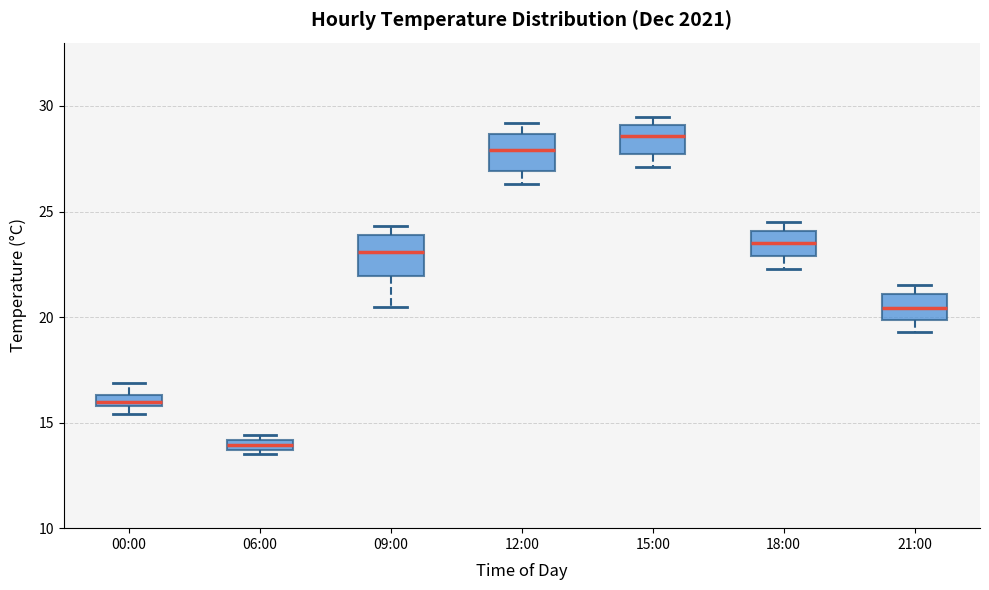

Which box's median line is the highest?

15:00